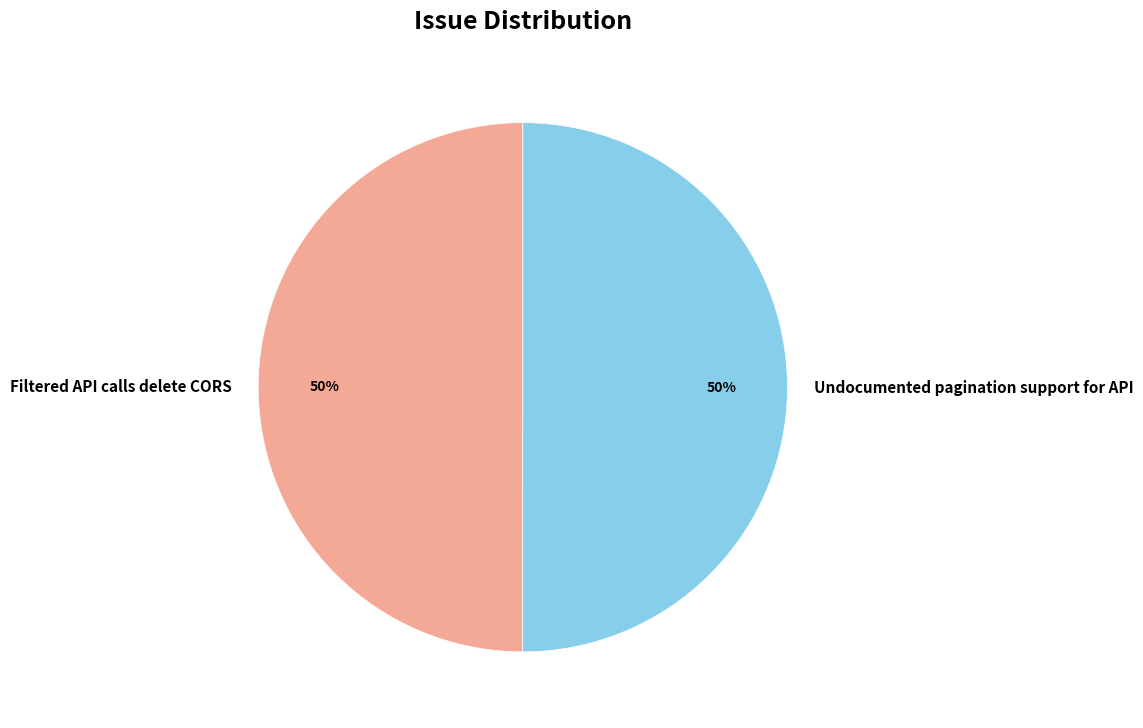

Do Undocumented pagination support for API and Filtered API calls delete CORS together represent more than half of the pie?

Yes